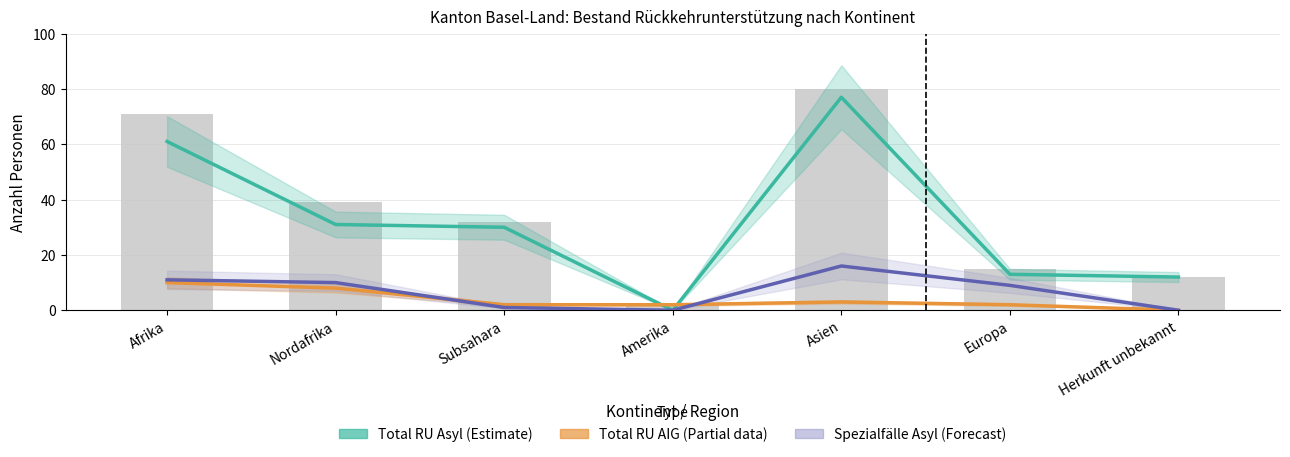

Rank the series by their maximum value, from lowest to highest.

Total RU AIG (Partial), Spezialfälle Asyl (Forecast), Total RU Asyl (Estimate)